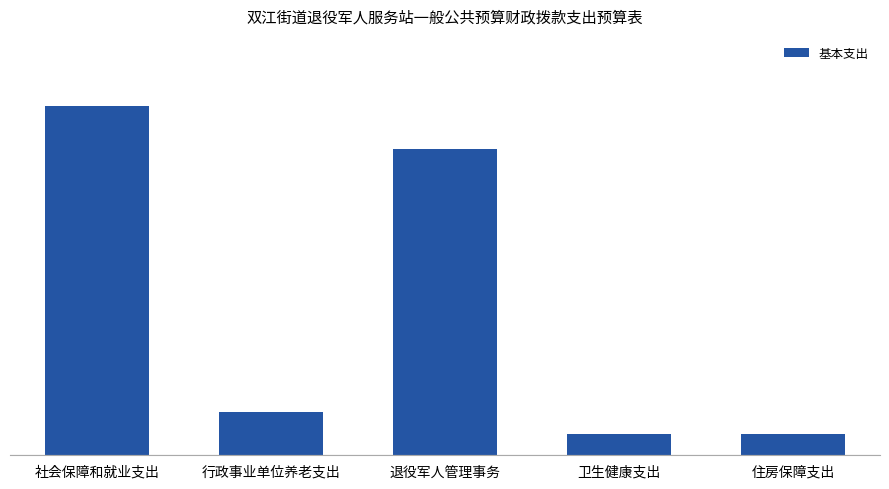

What is the value of the 5th bar from the left?

2.8